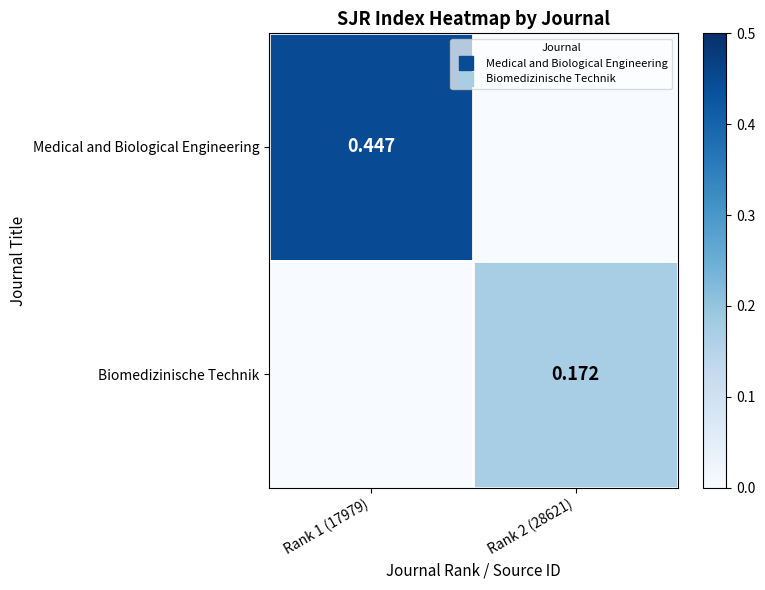

What is the spread (max minus min) of values at Rank 2 (28621)?

0.2